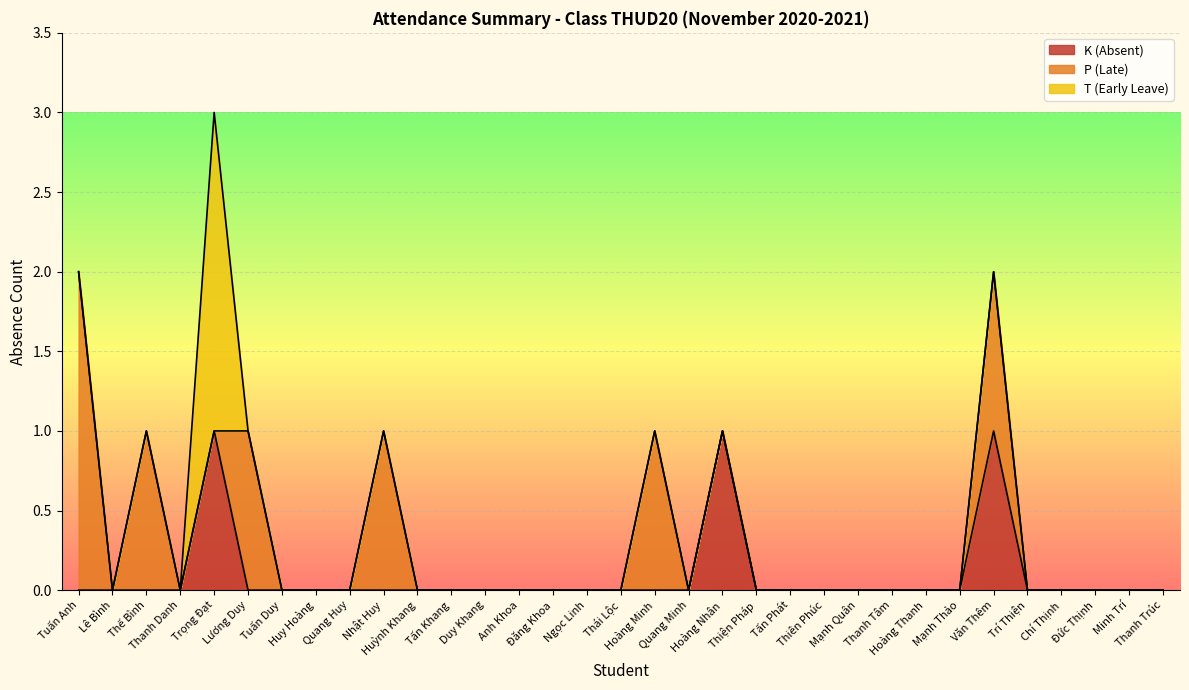

List the series in order of their overall mean, highest first.

P, K, T